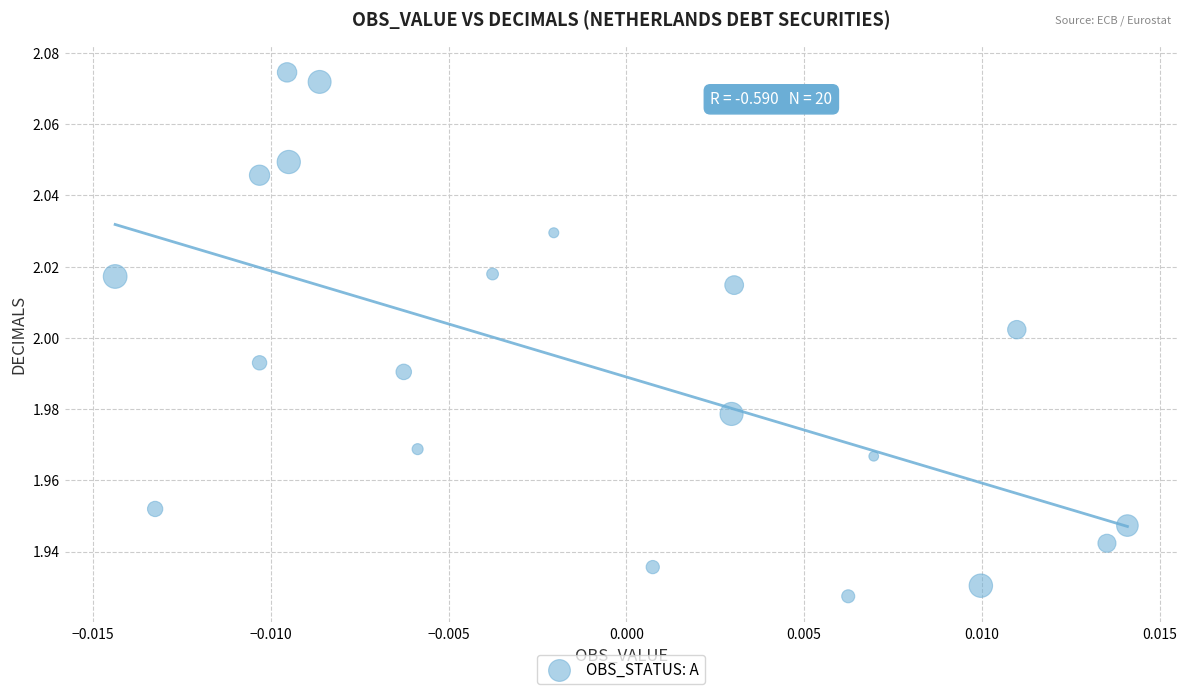

Count the number of points in this scatter plot.

20